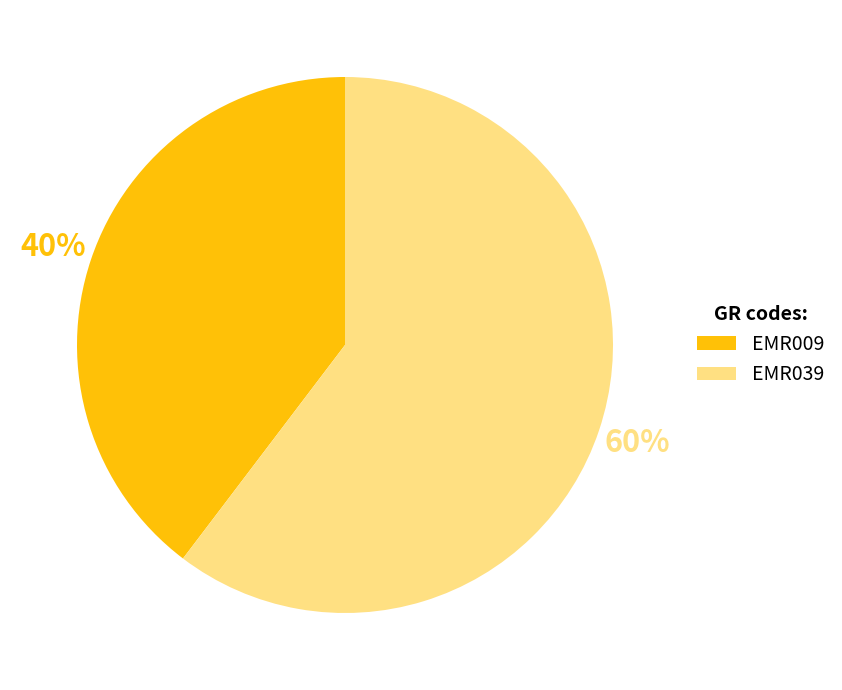

To the nearest percent, what is the combined percentage of EMR009 and EMR039?

100%